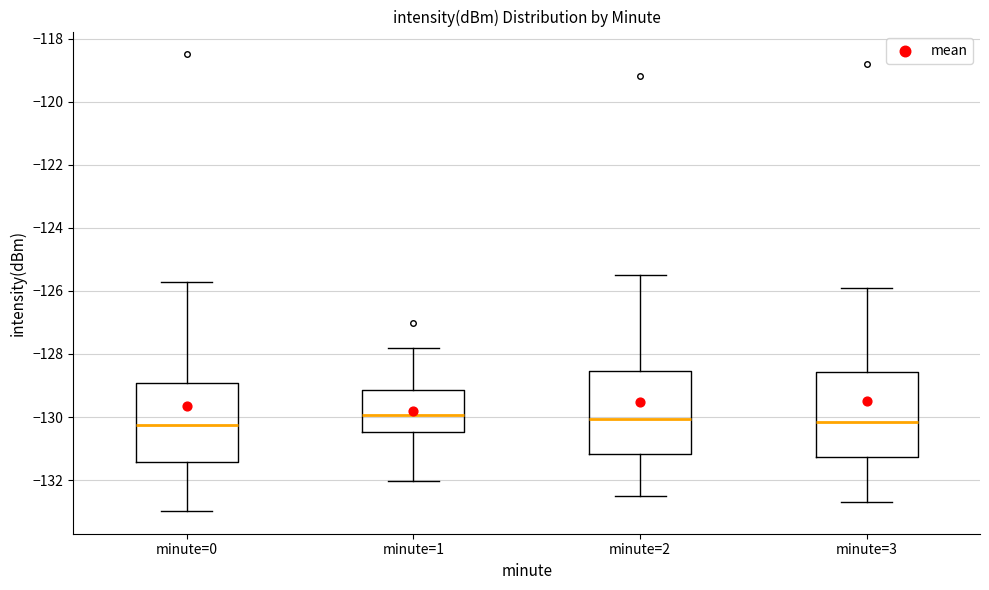

Reading left to right, read every box against the y-axis: the position of its median line, the range the box covers, and the ends of its whiskers. The values are not printed on the chart, so give them approximately, as read against the axis.

minute=0: median -130.2, box -131.4 to -129.0, whiskers -133.0 to -125.8
minute=1: median -130.0, box -130.4 to -129.2, whiskers -132.0 to -127.8
minute=2: median -130.0, box -131.2 to -128.6, whiskers -132.4 to -125.4
minute=3: median -130.2, box -131.2 to -128.6, whiskers -132.6 to -125.8